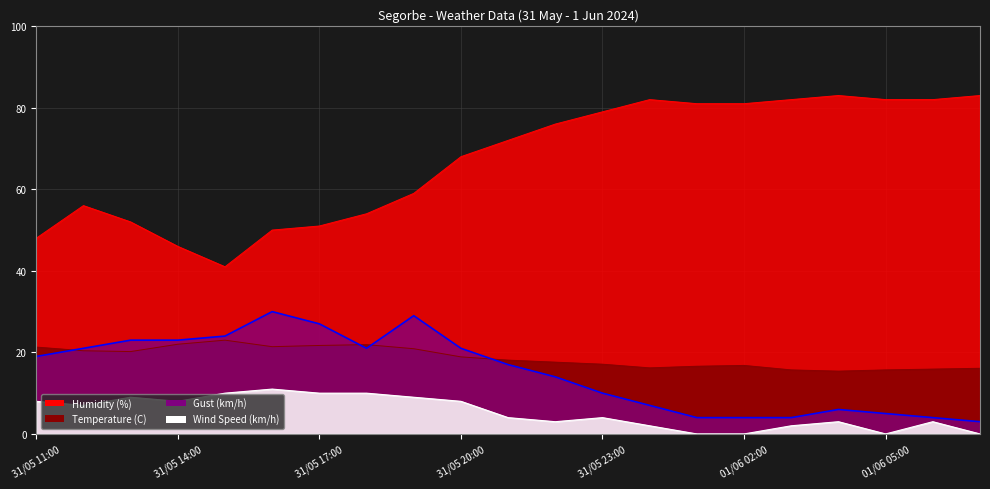

List the labels in order of Humidity (%) value, smallest first.

31/05 15:00, 31/05 14:00, 31/05 11:00, 31/05 16:00, 31/05 17:00, 31/05 13:00, 31/05 18:00, 31/05 12:00, 31/05 19:00, 31/05 20:00, 31/05 21:00, 31/05 22:00, 31/05 23:00, 01/06 01:00, 01/06 02:00, 01/06 00:00, 01/06 03:00, 01/06 05:00, 01/06 06:00, 01/06 04:00, 01/06 07:00